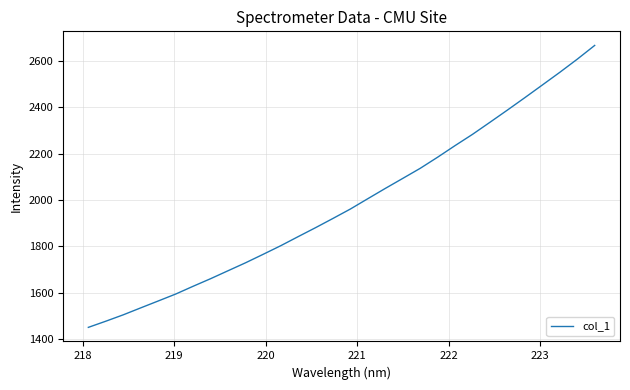

Is this an area chart (filled region under the line)?

No